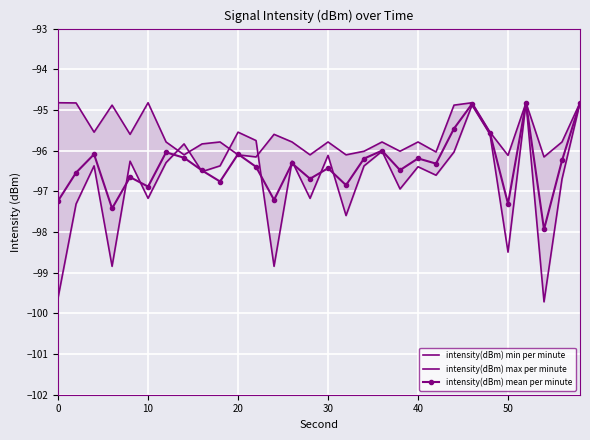

The value of intensity(dBm) mean per minute at 0 is -63.2. True or false?

False